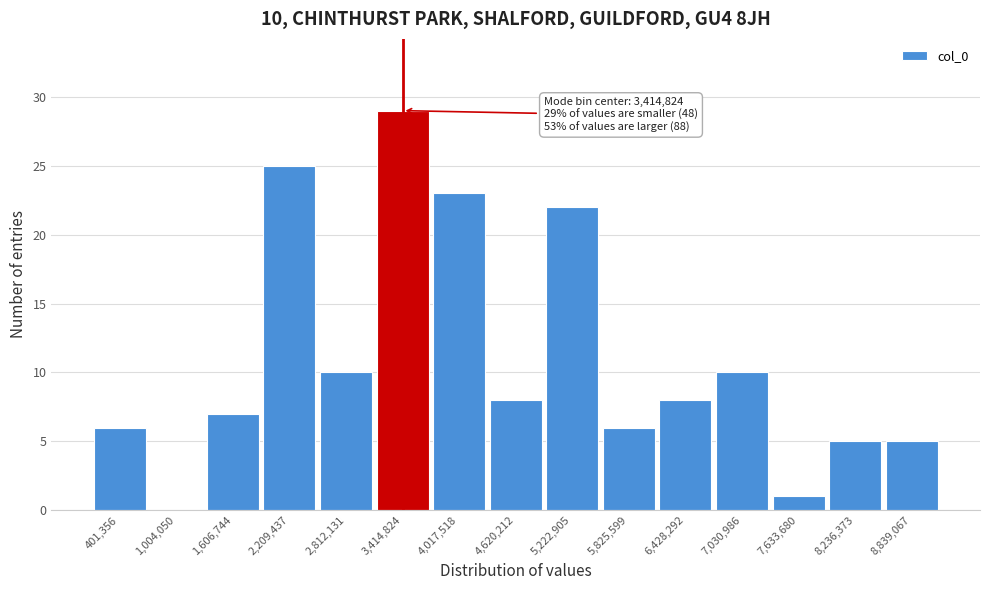

Over which range of the x-axis is the bar tallest?

3100000 to 3700000